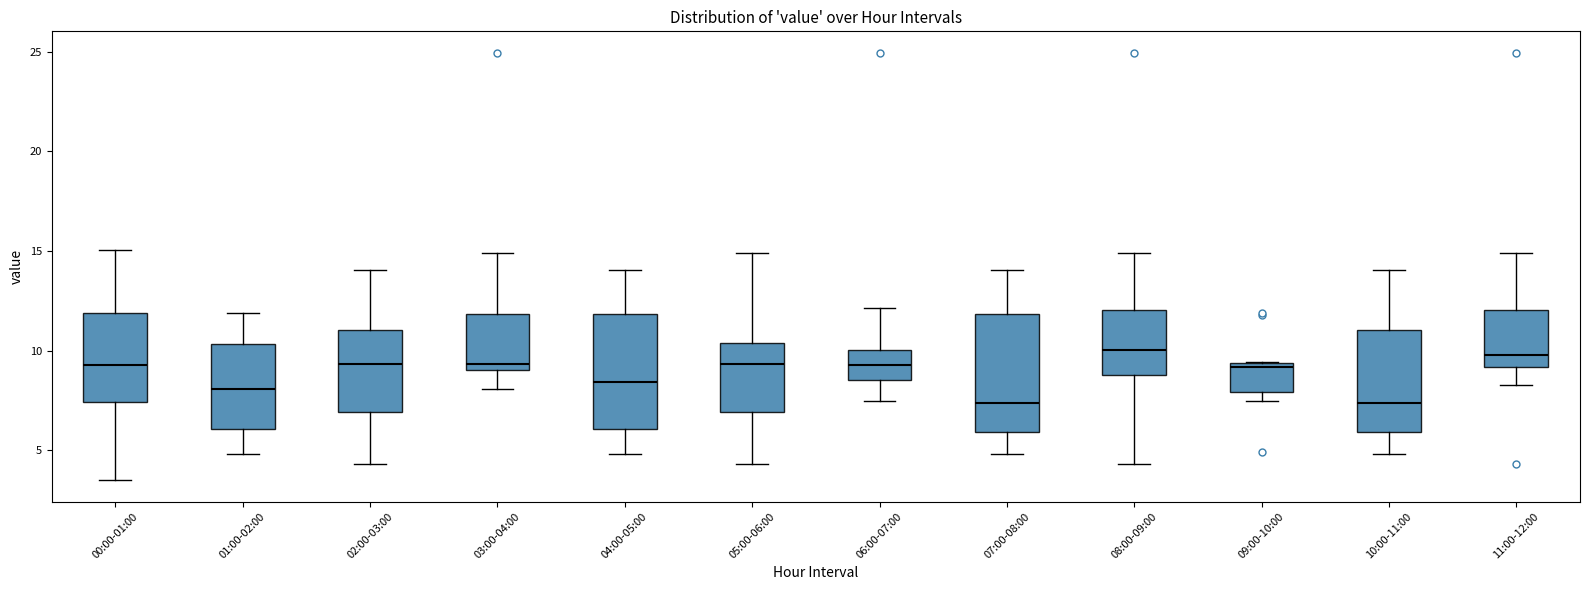

Where is the lower edge of the box for 03:00-04:00 on the y-axis? The values are not printed on the chart, so give them approximately, as read against the axis.

9.0